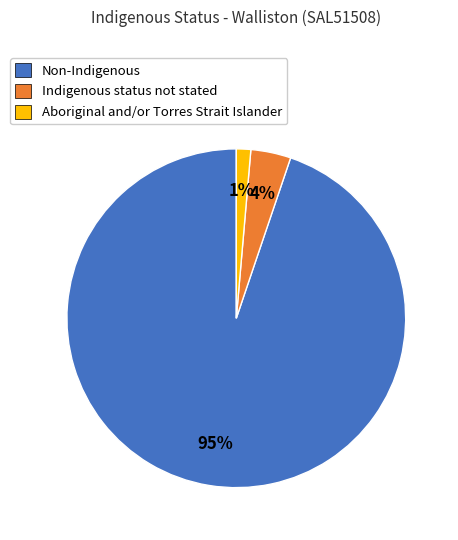

Combined, do Aboriginal and/or Torres Strait Islander and Non-Indigenous account for over 50%?

Yes